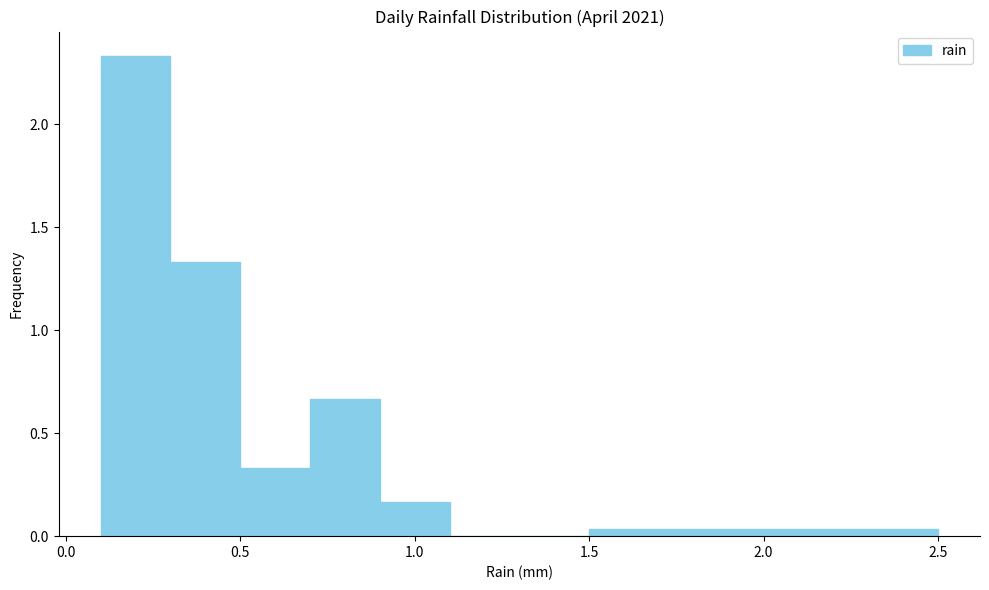

Which range on the x-axis has the tallest bar?

0.1 to 0.3